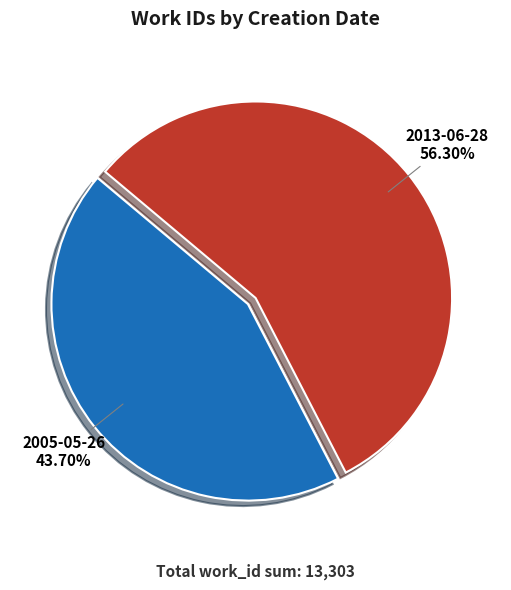

Which has a higher value, 2005-05-26 or 2013-06-28?

2013-06-28